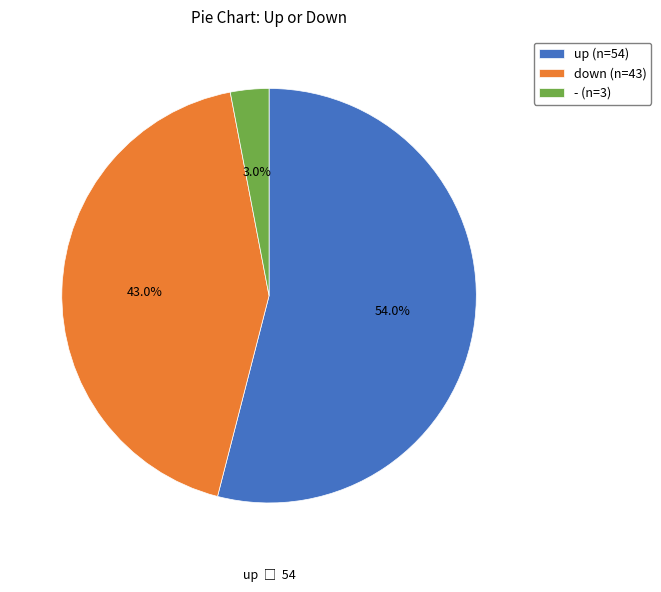

Is it true that - is 8% of the pie?

False